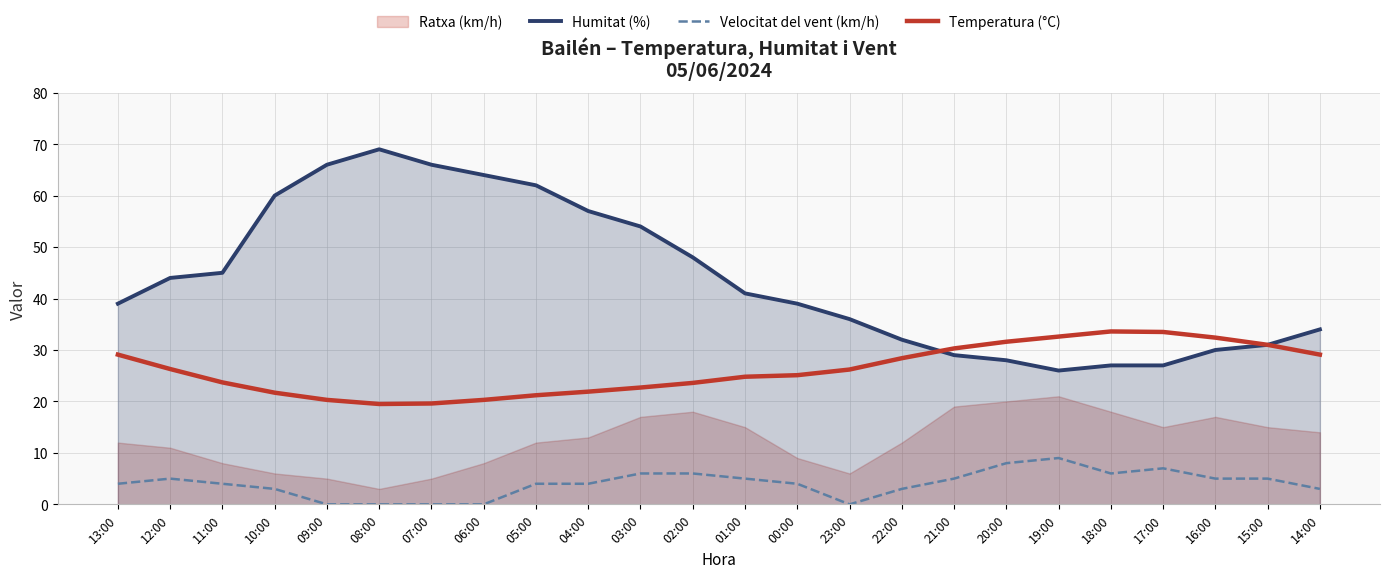

How many interior local peaks does the Temperatura (°C) series have?

1